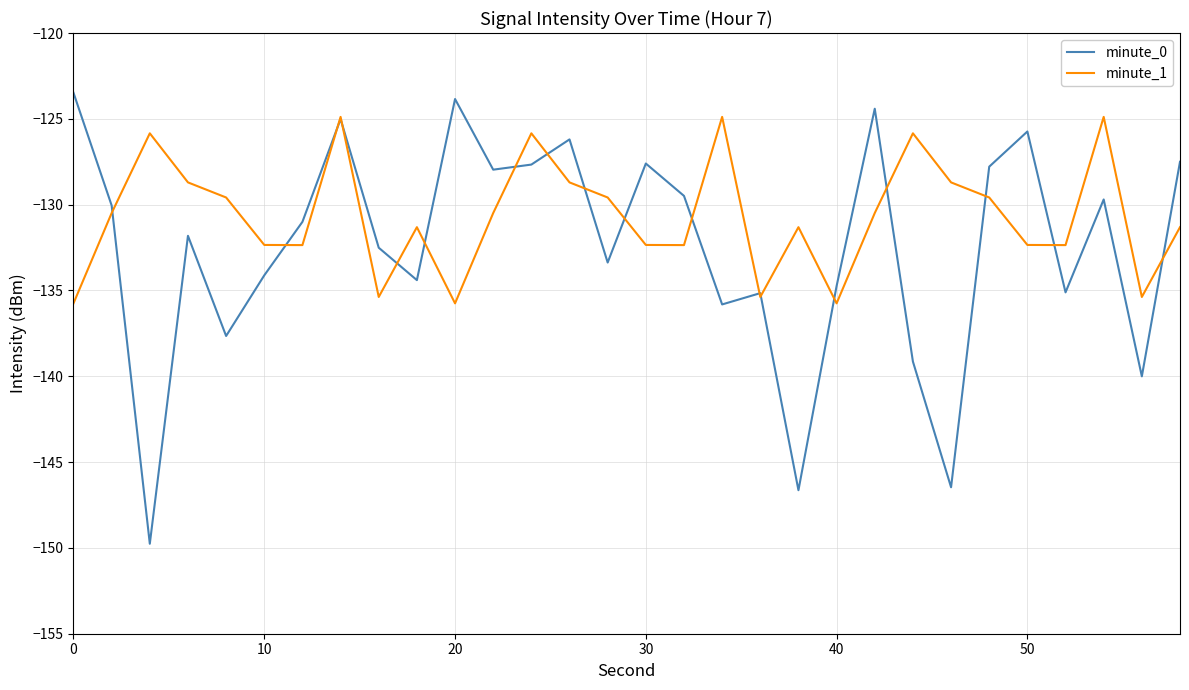

Rank the series by their maximum value, from lowest to highest.

minute_1, minute_0